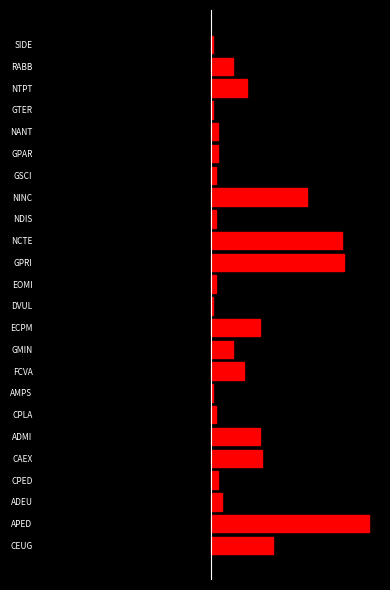

True or false: col_2_left has a value of -1 at AMPS.

False